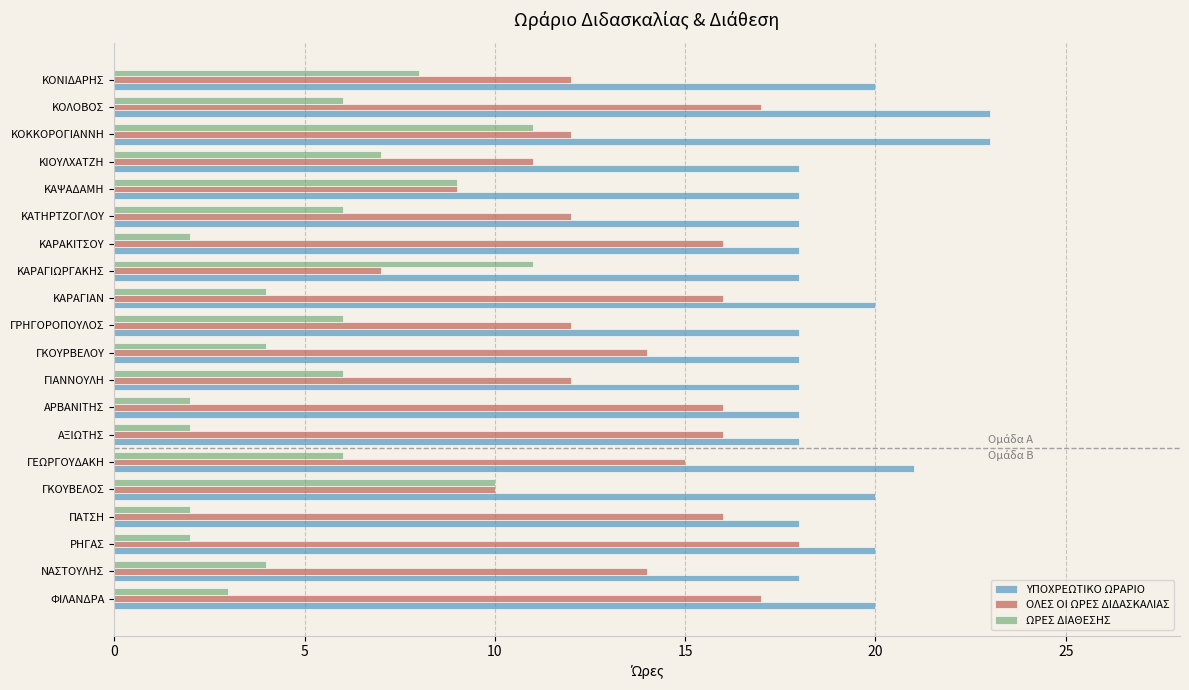

Rank the series by their average value, from highest to lowest.

ΥΠΟΧΡΕΩΤΙΚΟ ΩΡΑΡΙΟ, ΟΛΕΣ ΟΙ ΩΡΕΣ ΔΙΔΑΣΚΑΛΙΑΣ, ΩΡΕΣ ΔΙΑΘΕΣΗΣ